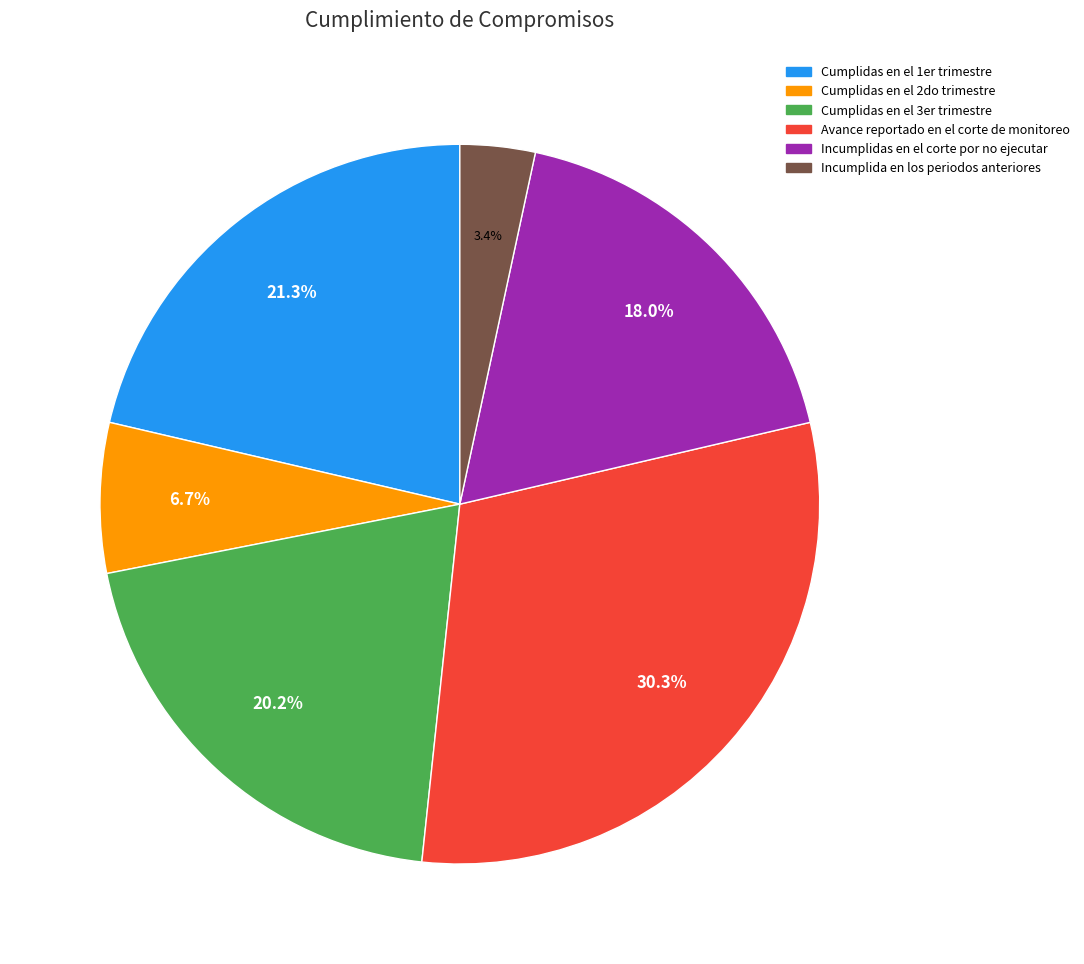

To the nearest percent, what is the difference between the Incumplida en los periodos anteriores and Cumplidas en el 2do trimestre slice percentages?

3%